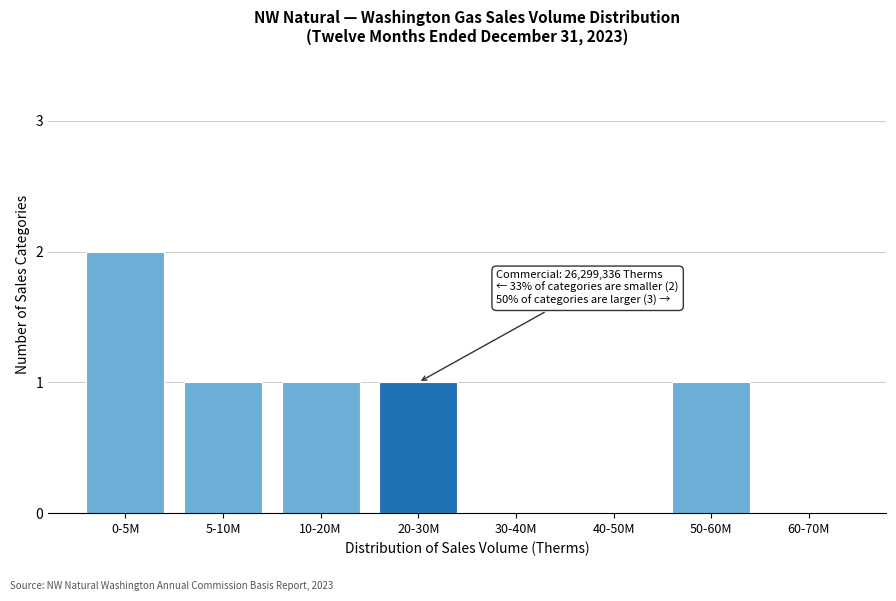

Reading left to right, what are all the values shown in this chart?

0-5M=2	5-10M=1	10-20M=1	20-30M=1	30-40M=0	40-50M=0	50-60M=1	60-70M=0